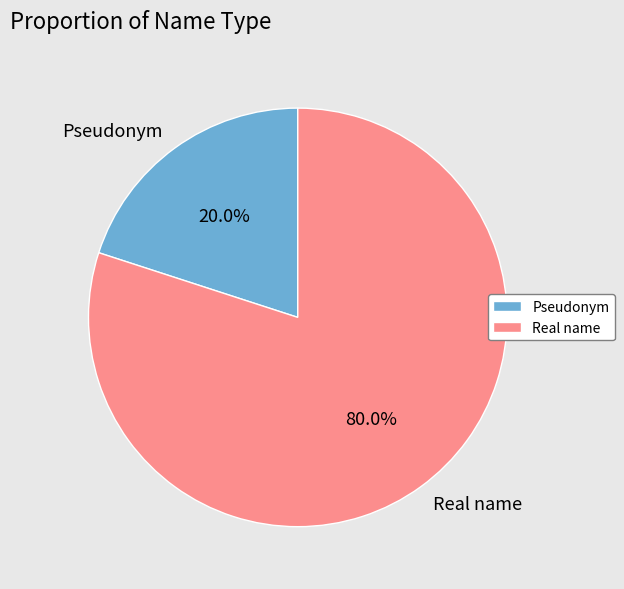

Rank the categories by value from lowest to highest.

Pseudonym, Real name